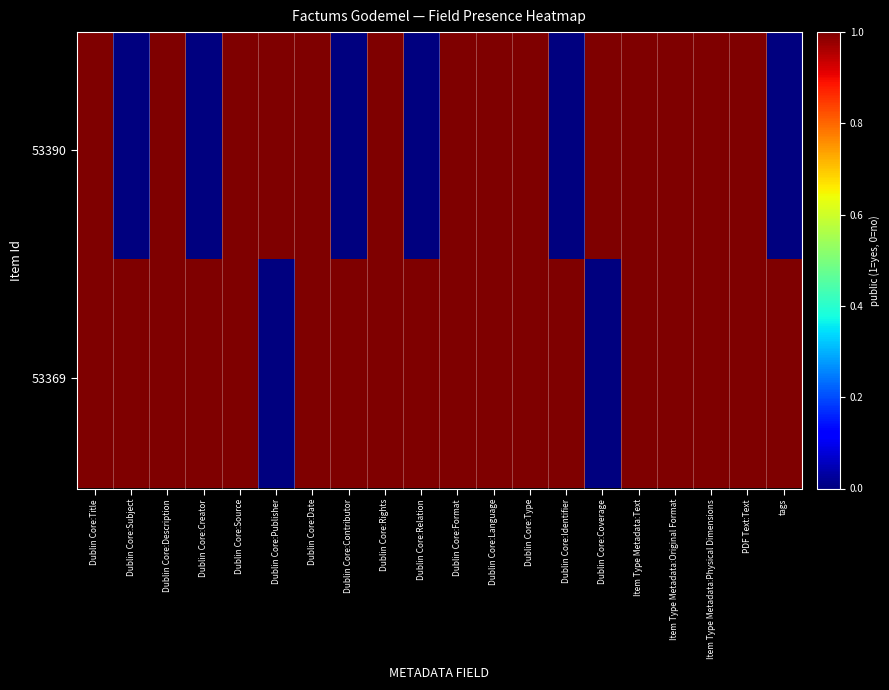

Reading left to right, list all the values displayed in this chart.

53390: Dublin Core:Title=1	Dublin Core:Subject=0	Dublin Core:Description=1	Dublin Core:Creator=0	Dublin Core:Source=1	Dublin Core:Publisher=1	Dublin Core:Date=1	Dublin Core:Contributor=0	Dublin Core:Rights=1	Dublin Core:Relation=0	Dublin Core:Format=1	Dublin Core:Language=1	Dublin Core:Type=1	Dublin Core:Identifier=0	Dublin Core:Coverage=1	Item Type Metadata:Text=1	Item Type Metadata:Original Format=1	Item Type Metadata:Physical Dimensions=1	PDF Text:Text=1	tags=0
53369: Dublin Core:Title=1	Dublin Core:Subject=1	Dublin Core:Description=1	Dublin Core:Creator=1	Dublin Core:Source=1	Dublin Core:Publisher=0	Dublin Core:Date=1	Dublin Core:Contributor=1	Dublin Core:Rights=1	Dublin Core:Relation=1	Dublin Core:Format=1	Dublin Core:Language=1	Dublin Core:Type=1	Dublin Core:Identifier=1	Dublin Core:Coverage=0	Item Type Metadata:Text=1	Item Type Metadata:Original Format=1	Item Type Metadata:Physical Dimensions=1	PDF Text:Text=1	tags=1